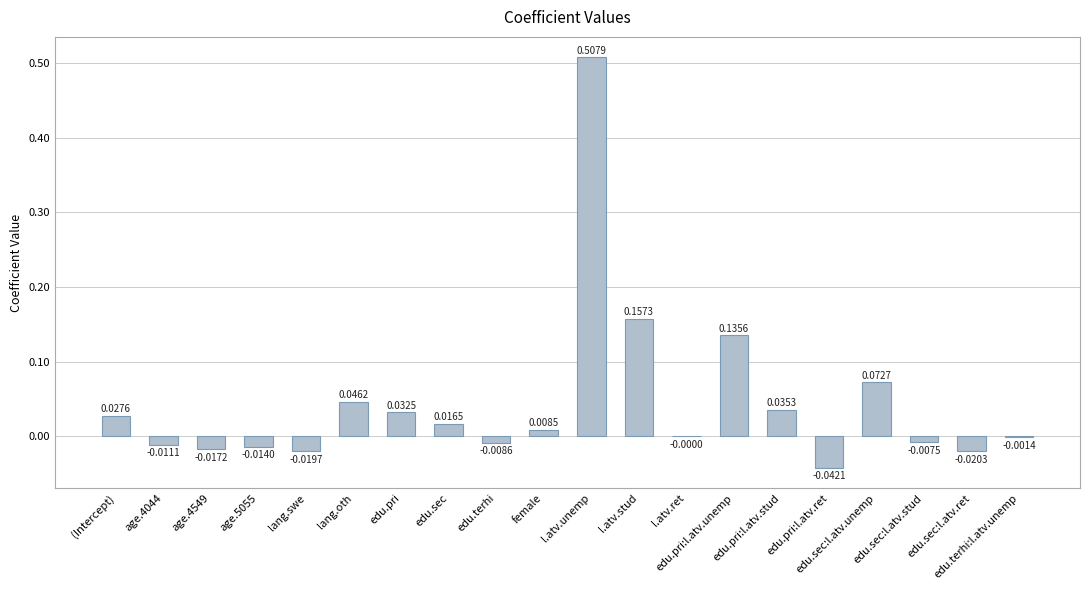

How many data points are above 0?

10